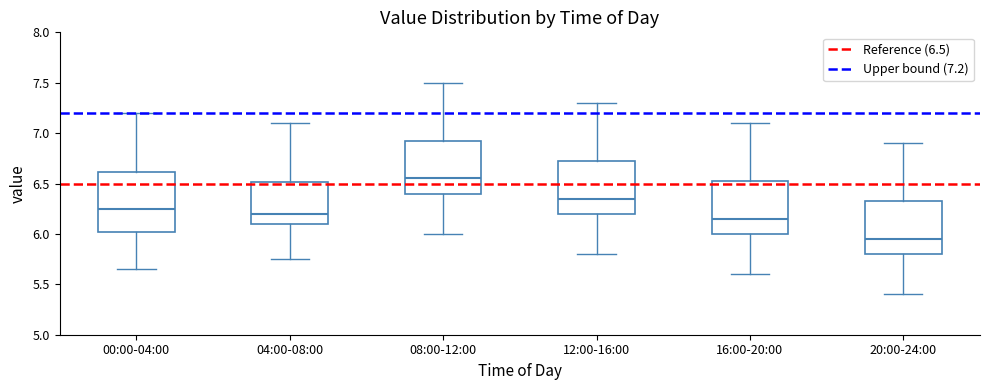

Which box is the tallest, from its lower edge to its upper edge?

00:00-04:00